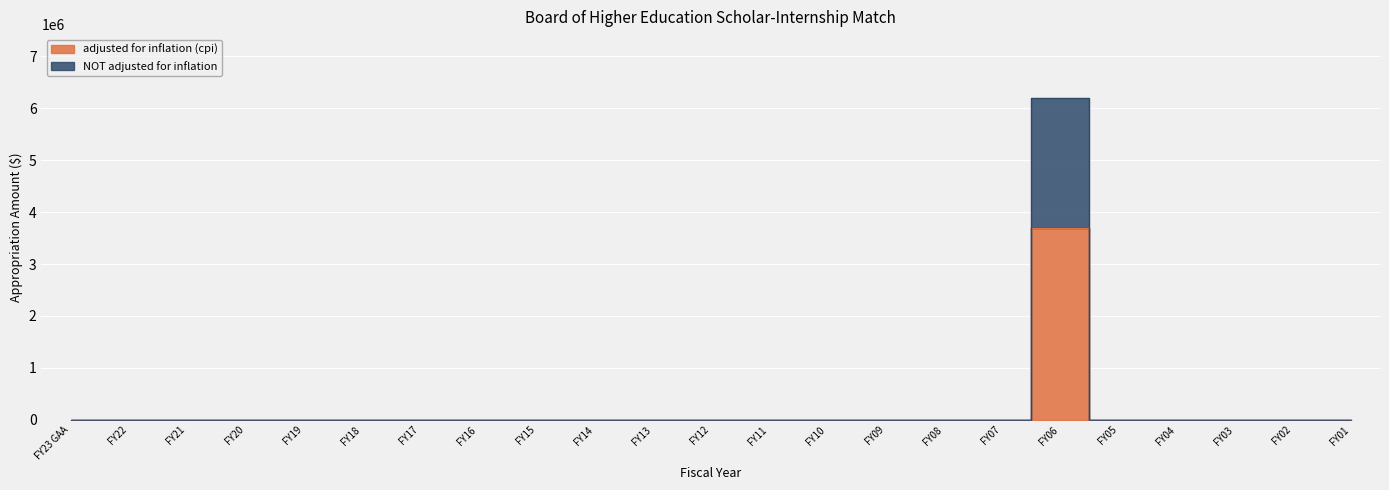

At how many categories does at least one series exceed 4961310?

1